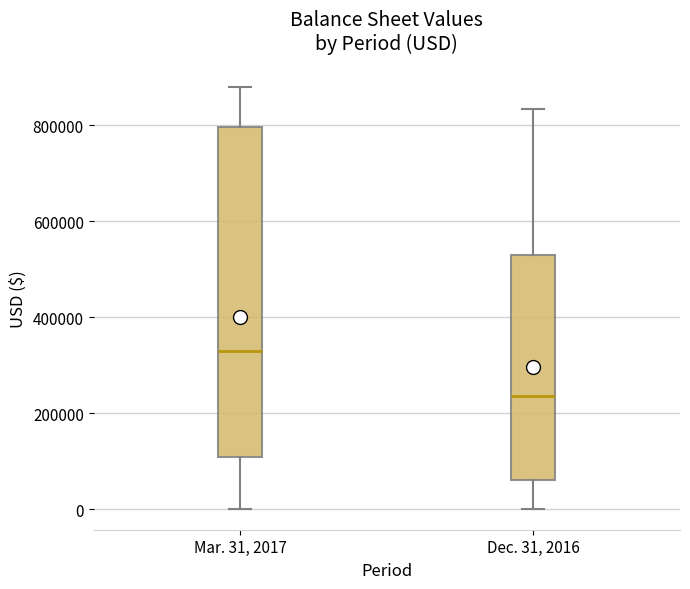

Comparing the boxes themselves (not the whiskers), which one is the tallest?

Mar. 31, 2017